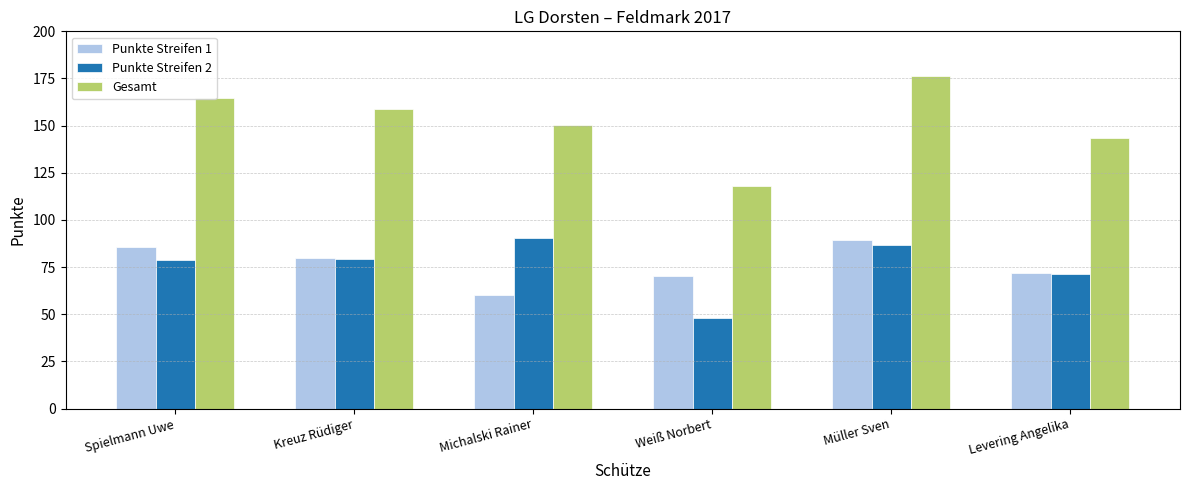

The value of Punkte Streifen 1 at Weiß Norbert is 47.1. True or false?

False